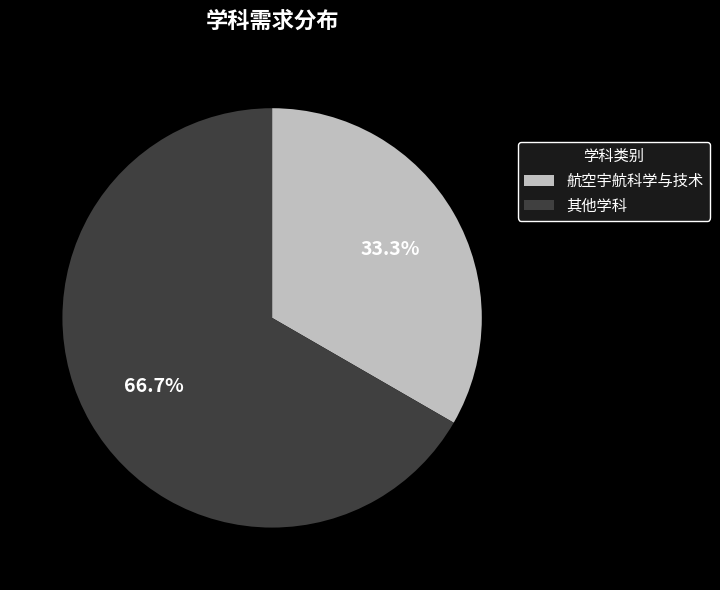

Approximately how many times larger is the value at 其他学科 compared to 航空宇航科学与技术?

2.0